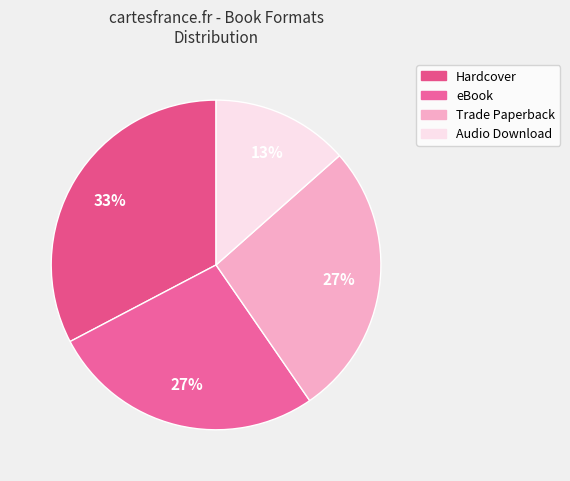

How many slices are in this pie chart?

4